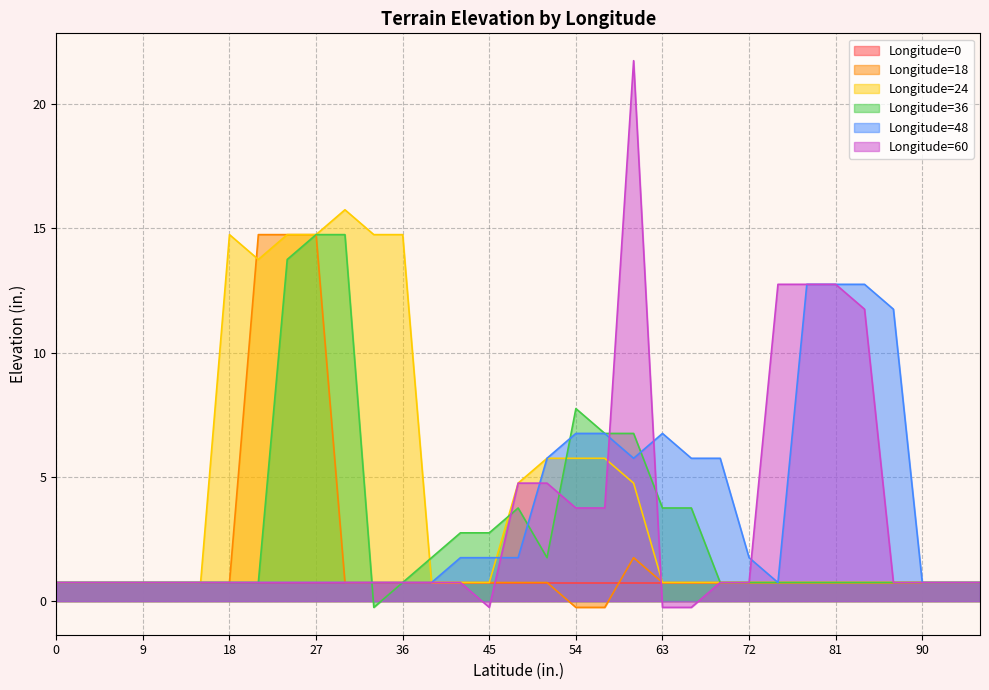

Is it true that Longitude=36 equals 0.3 at 15?

False